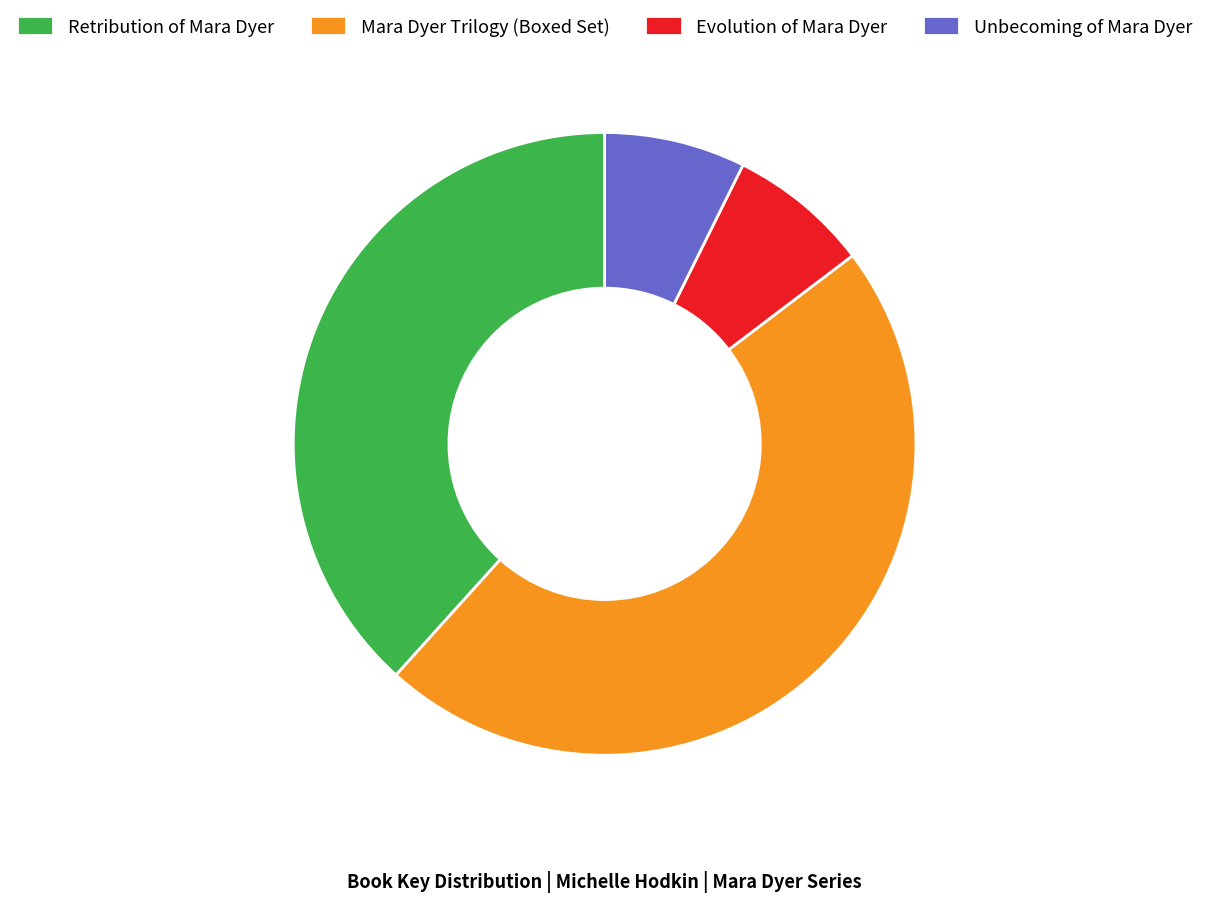

The Mara Dyer Trilogy (Boxed Set) slice represents 55% of the pie. True or false?

False